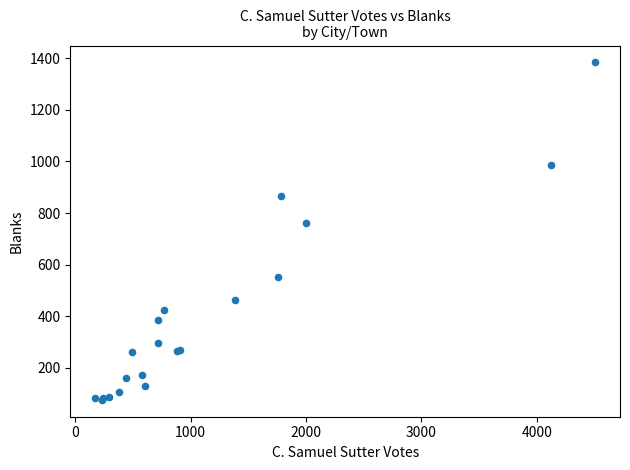

What Y value in the scatter plot is closest to 730?

760